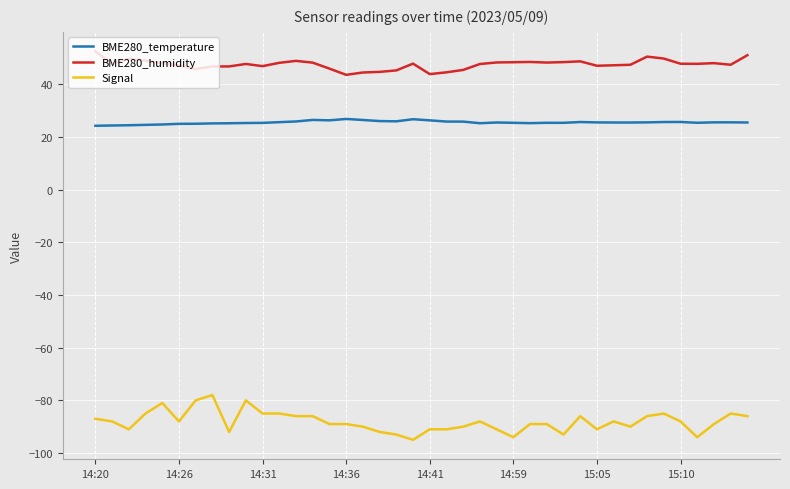

True or false: Signal has more than 1 interior local peaks.

True